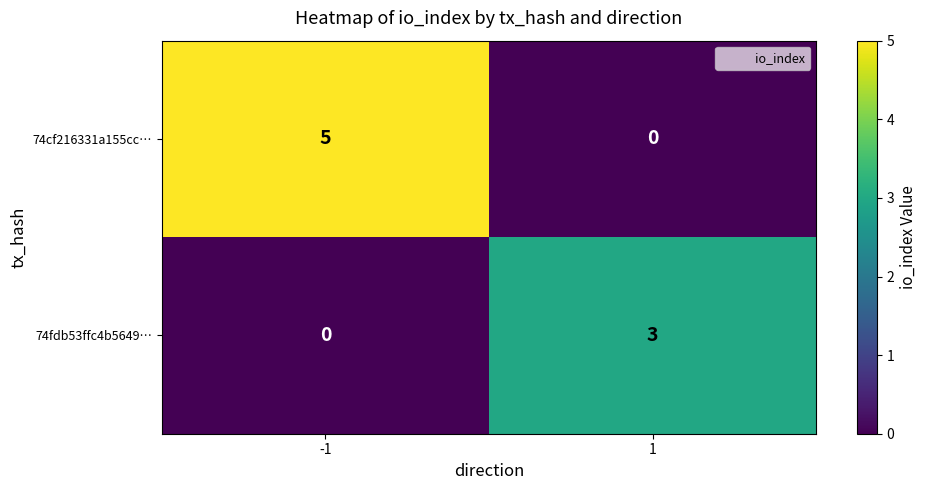

What is the approximate value of 74cf216331a155cc… at -1?

5